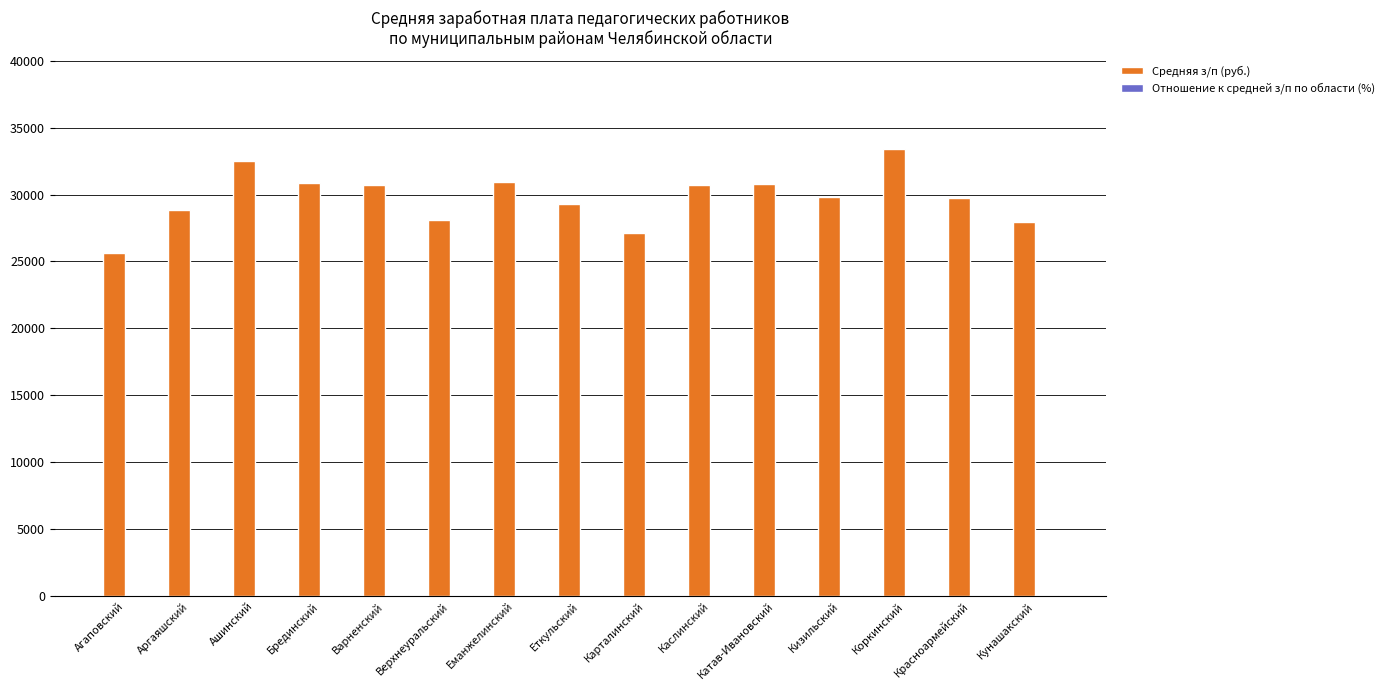

The Средняя з/п (руб.) series shows 9373.7 at Кизильский. True or false?

False